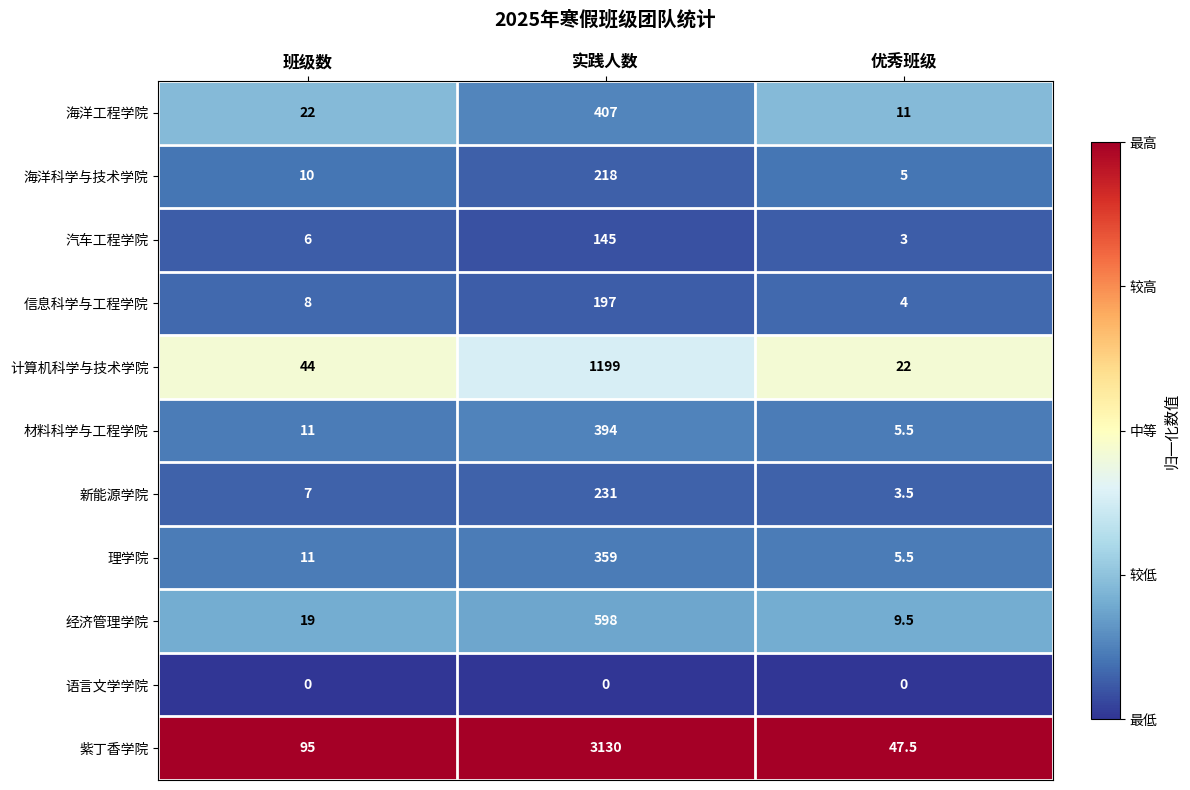

What is the total value across all series at 班级数?

233.0